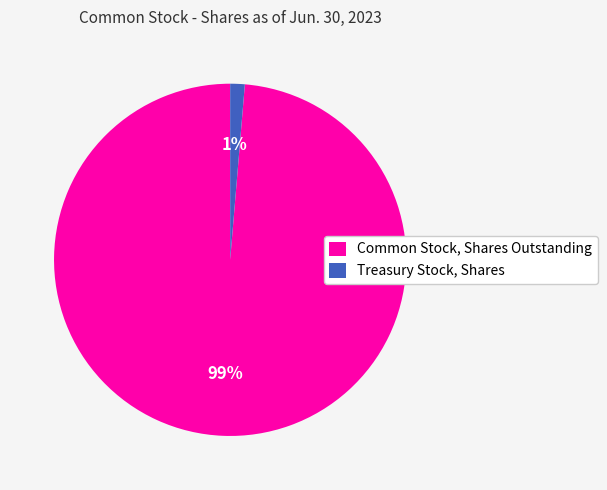

Which category accounts for the majority?

Common Stock, Shares Outstanding